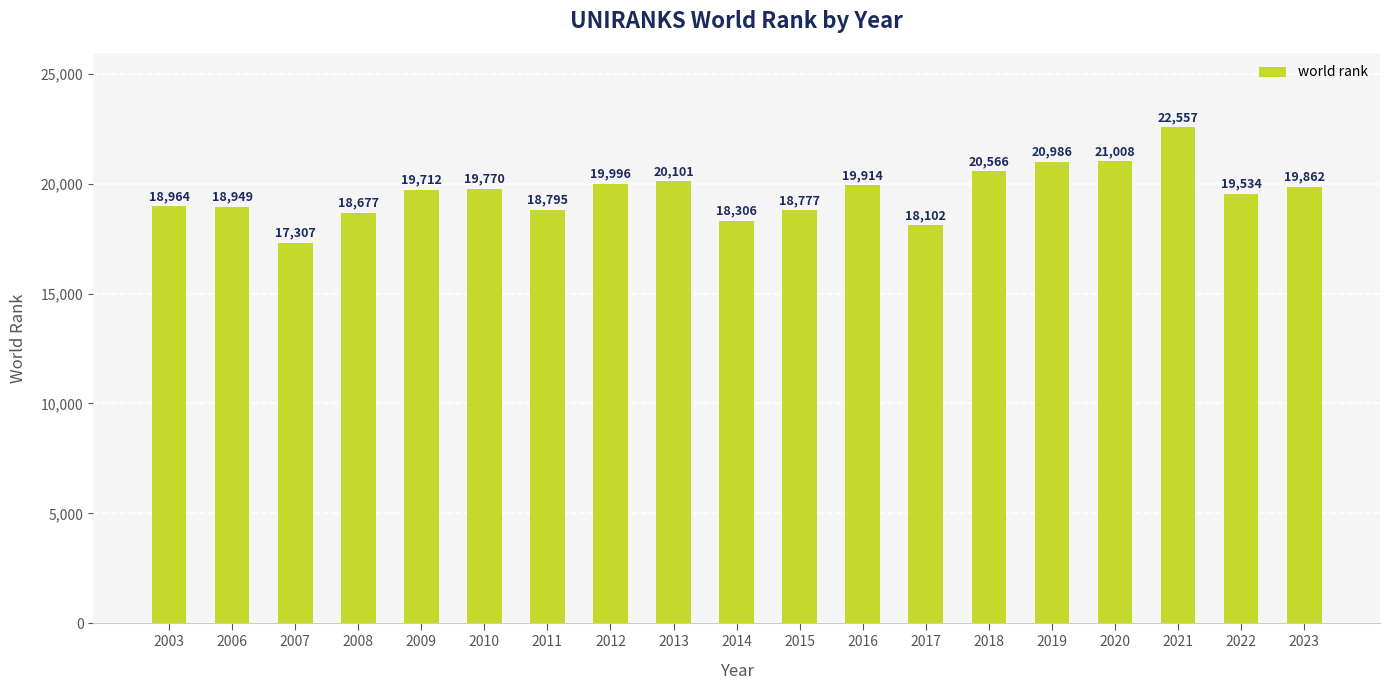

Between 2014 and 2023, which is larger?

2023